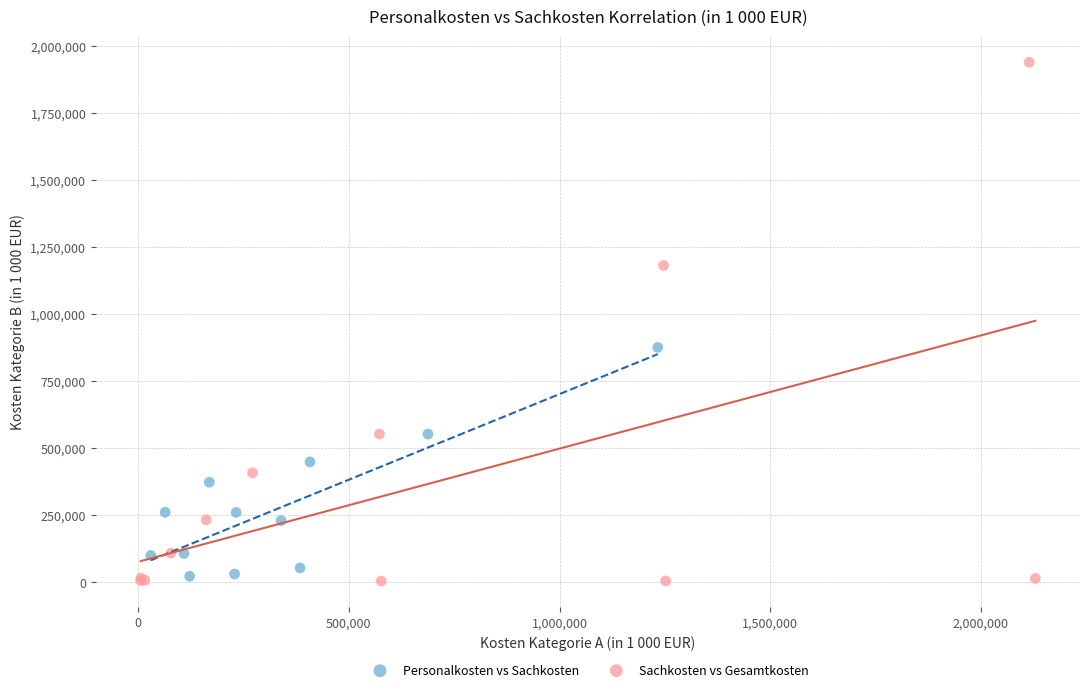

Which series has the largest Y range (max minus min)?

Sachkosten vs Gesamtkosten